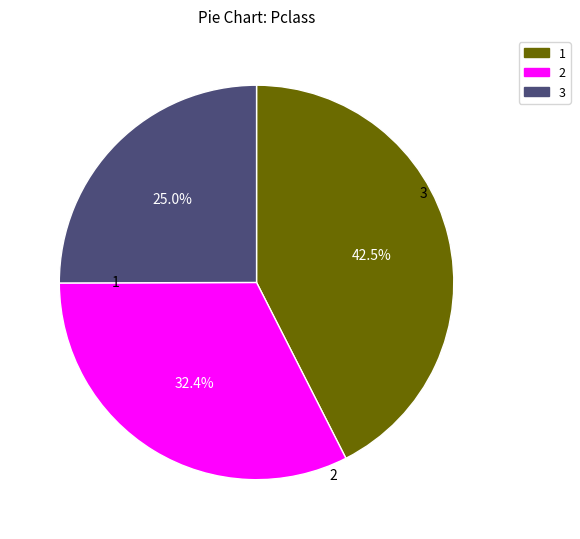

Is there any slice that represents more than half of the pie?

No